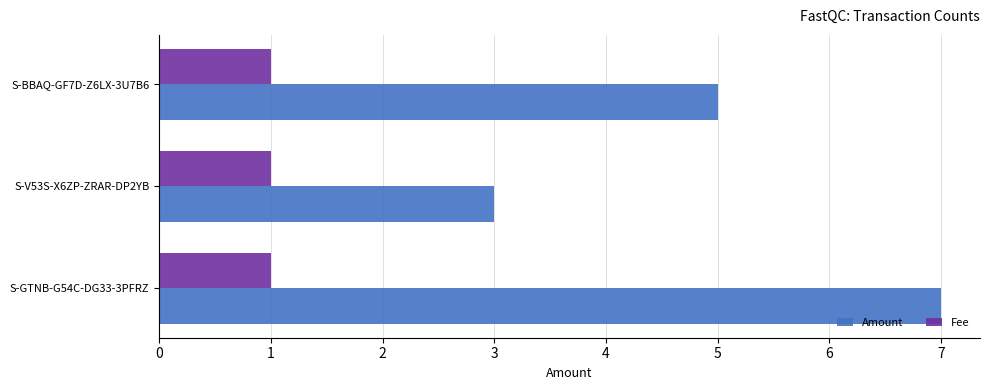

Where is Amount nearest to the value 5?

S-BBAQ-GF7D-Z6LX-3U7B6